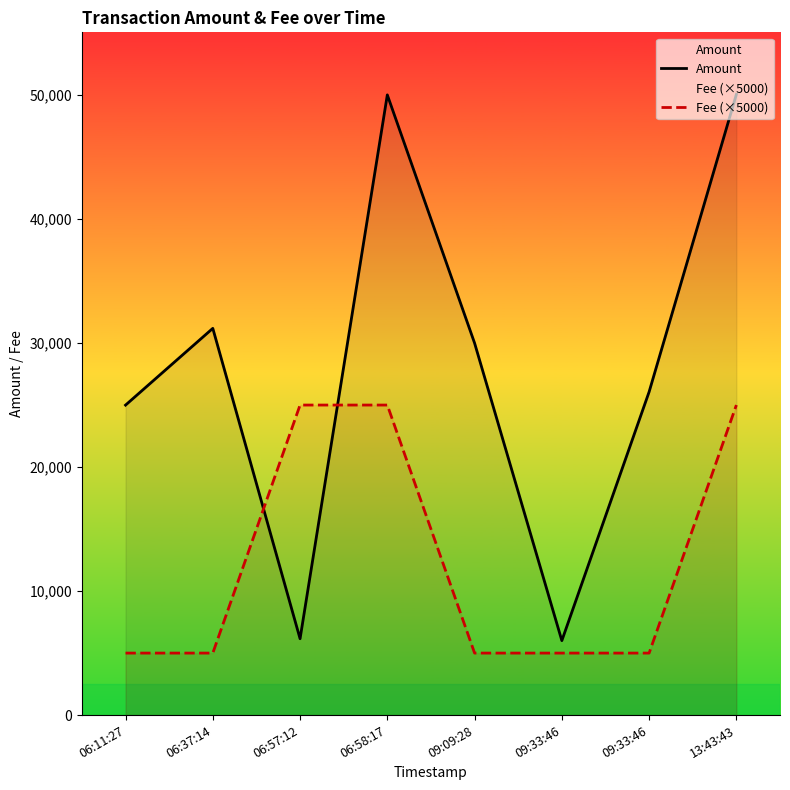

Which series has the largest total across all categories?

Amount